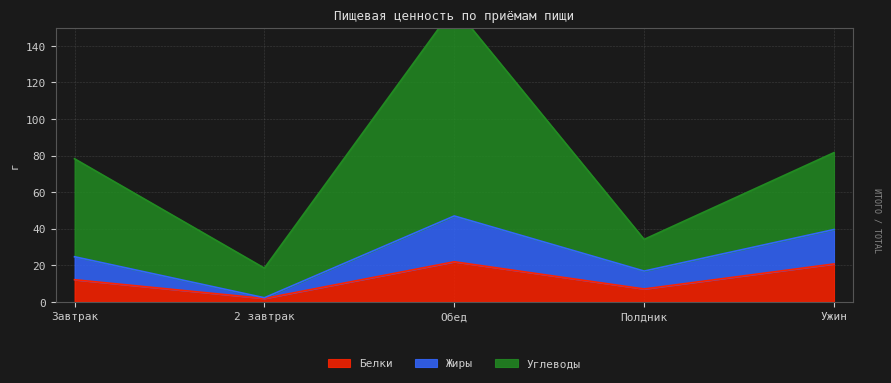

What is the label of the 5th point from the right?

Завтрак